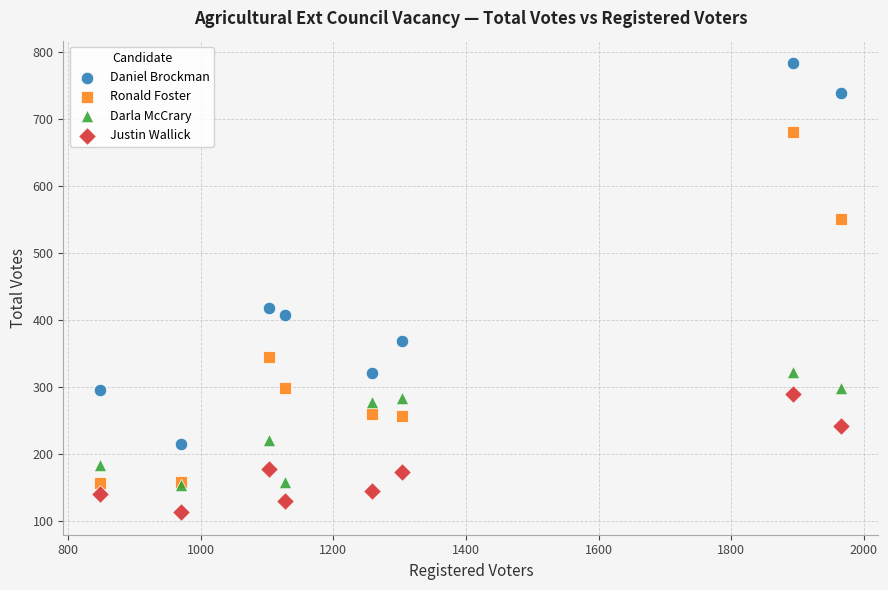

Which series has the widest spread of Y values?

Daniel Brockman